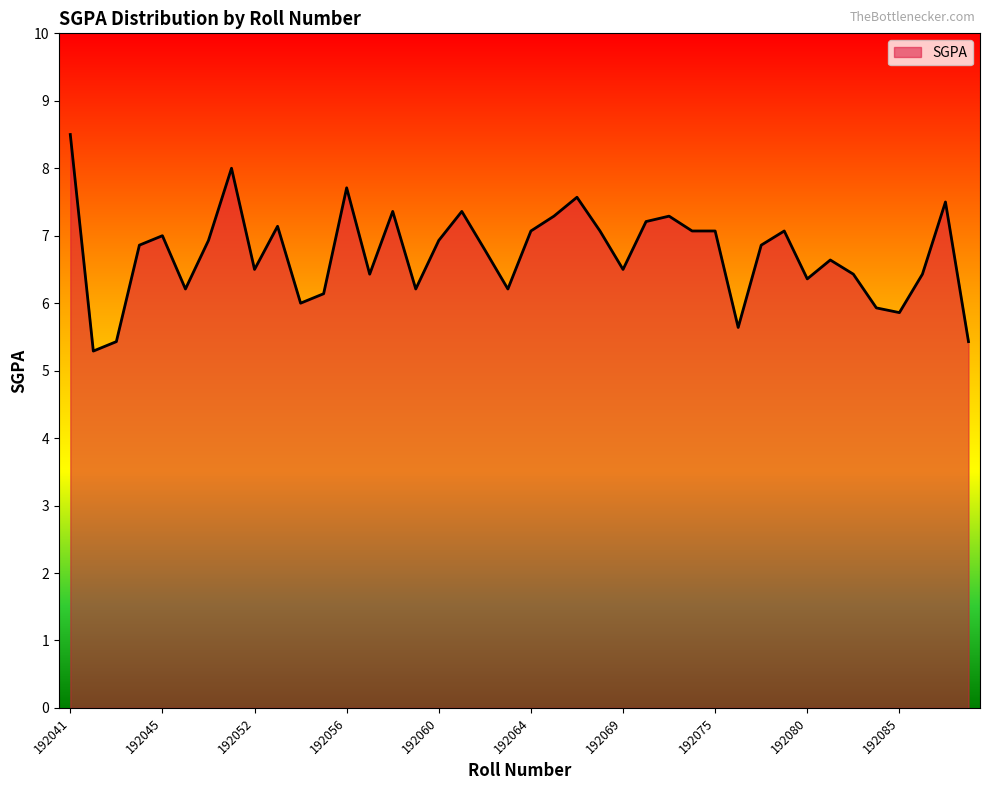

Count the number of categories in the chart.

40